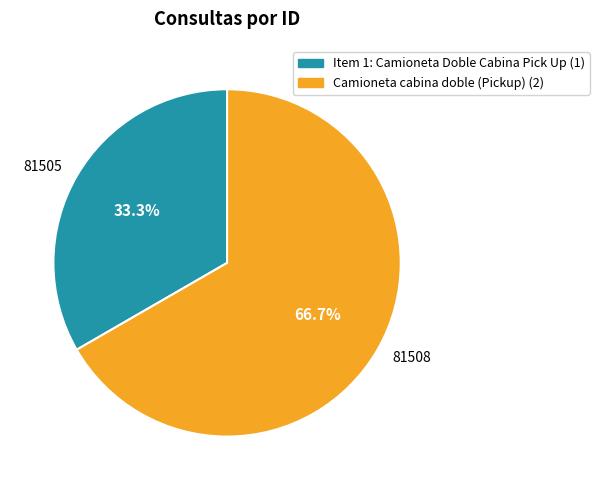

Combined, what portion of the pie is 81508 and 81505?

100.0%